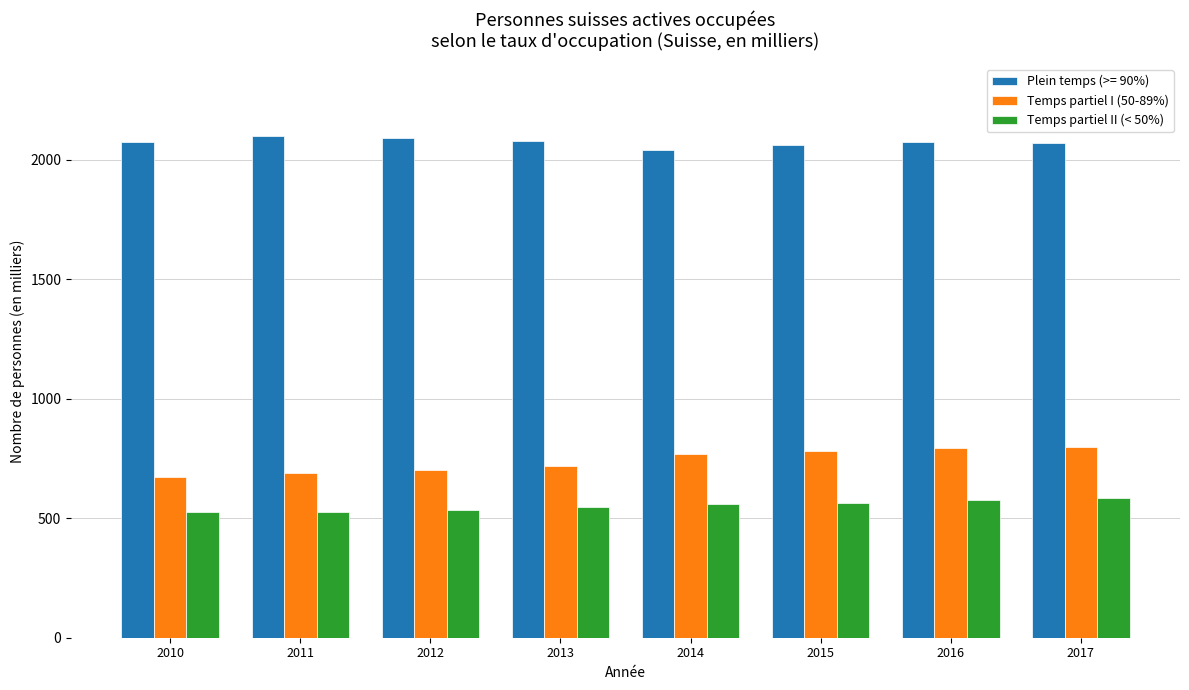

What is the difference between the highest and lowest values at 2011?

1571.5